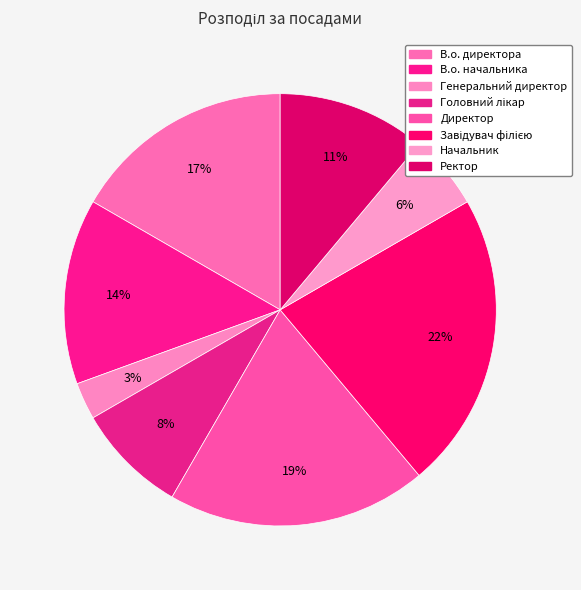

How many segments does this pie chart have?

8